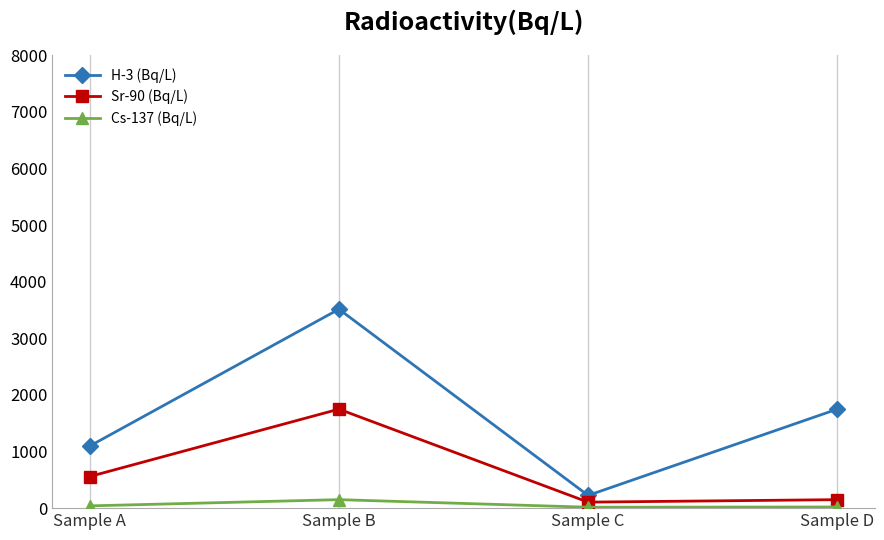

Does the chart display data point markers on the line(s)?

Yes